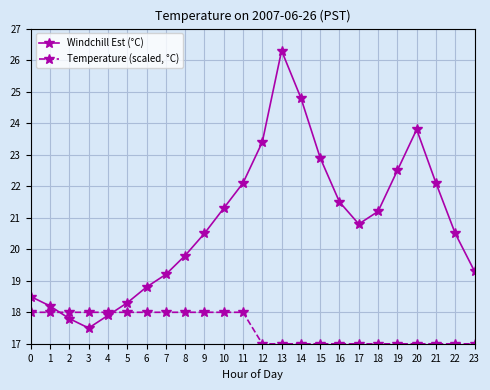

Does the chart display data point markers on the line(s)?

Yes